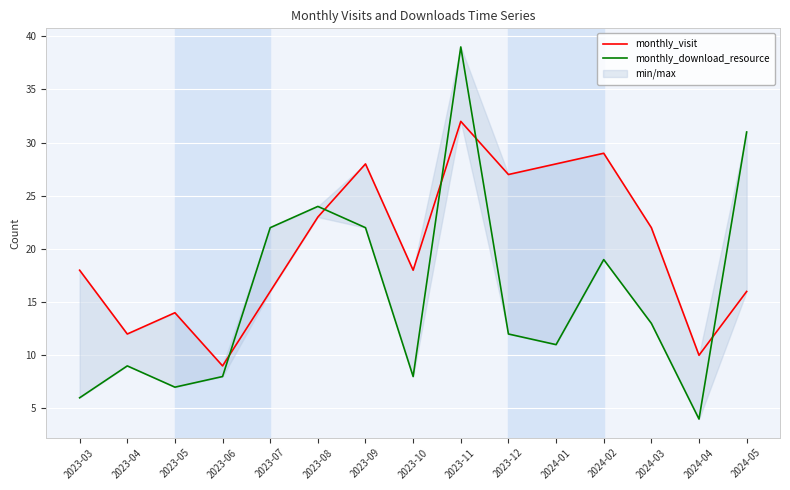

At which category is the sum across all series the highest?

2023-11